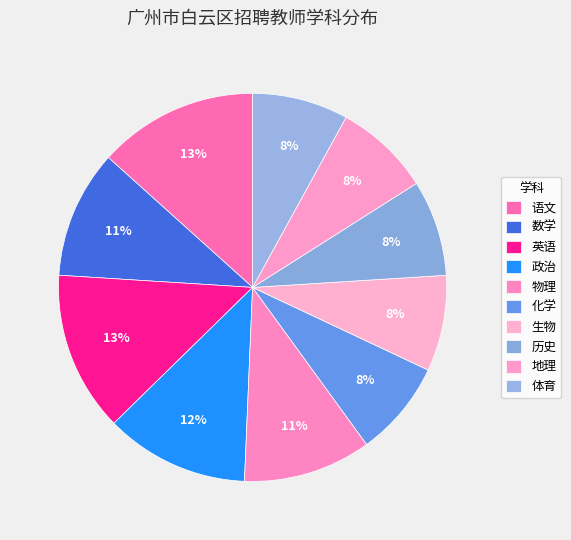

What is the change in value from 物理 to 化学?

-3